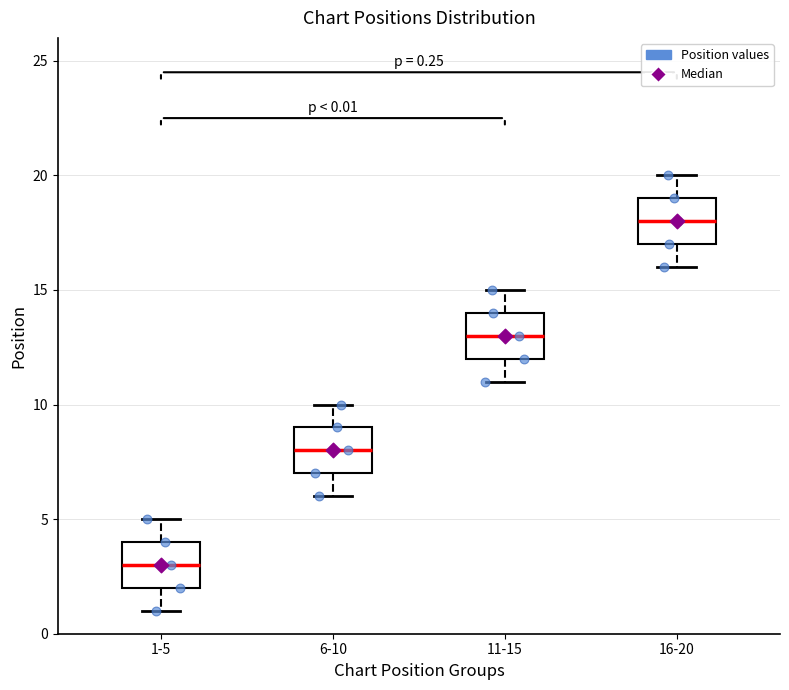

Which box has the highest median line?

16-20